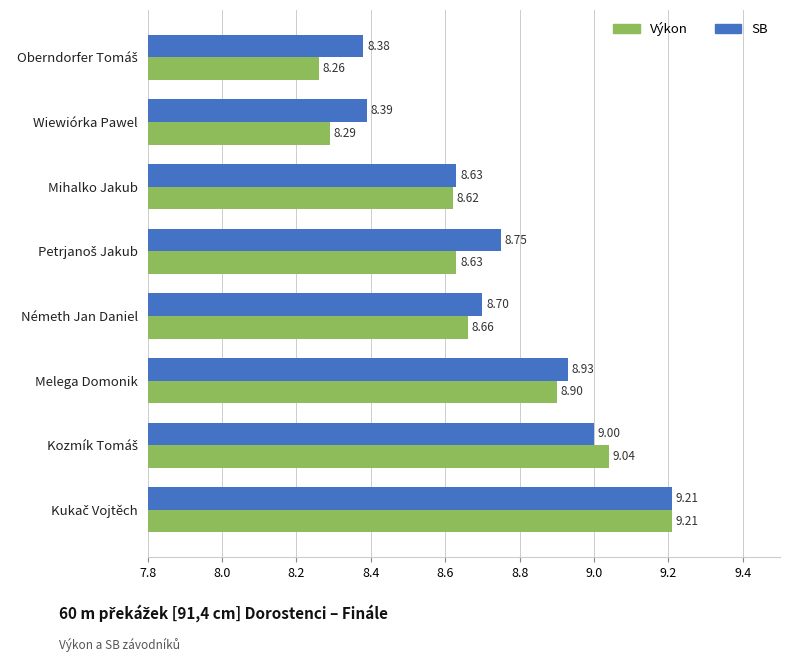

How many distinct data groups are displayed?

2